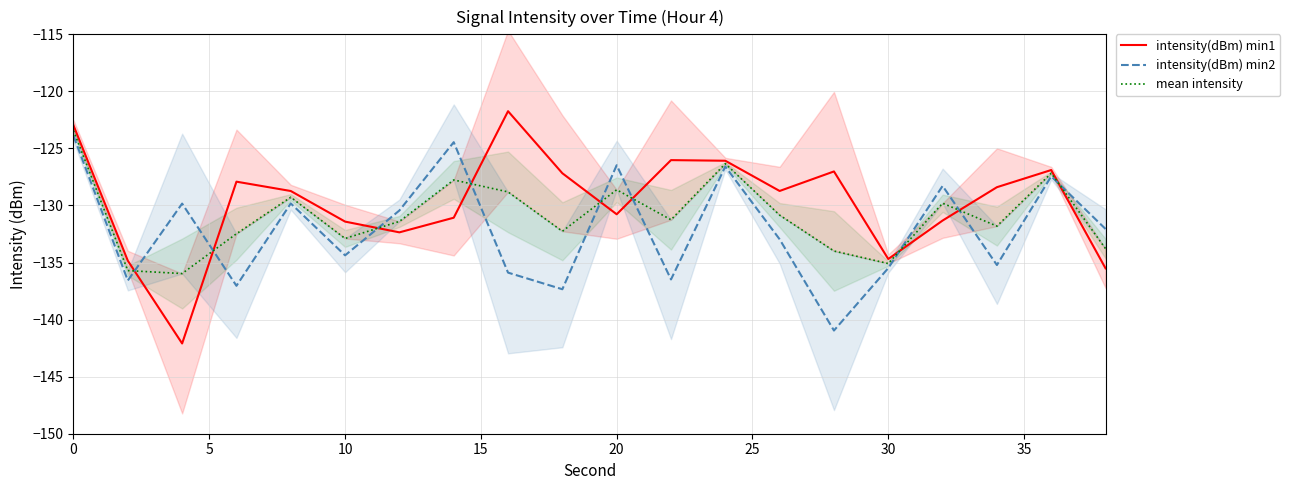

Which series has the largest total across all categories?

intensity(dBm) min1